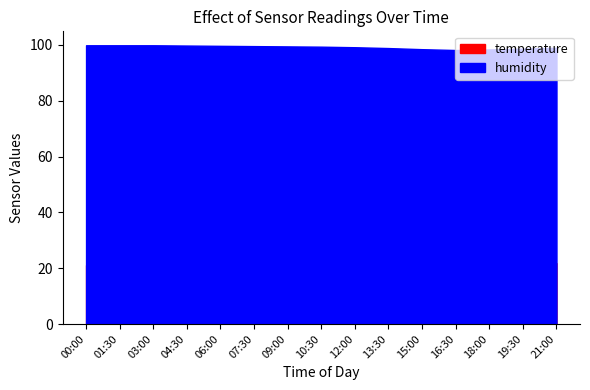

Which category has the highest value across all series?

00:00